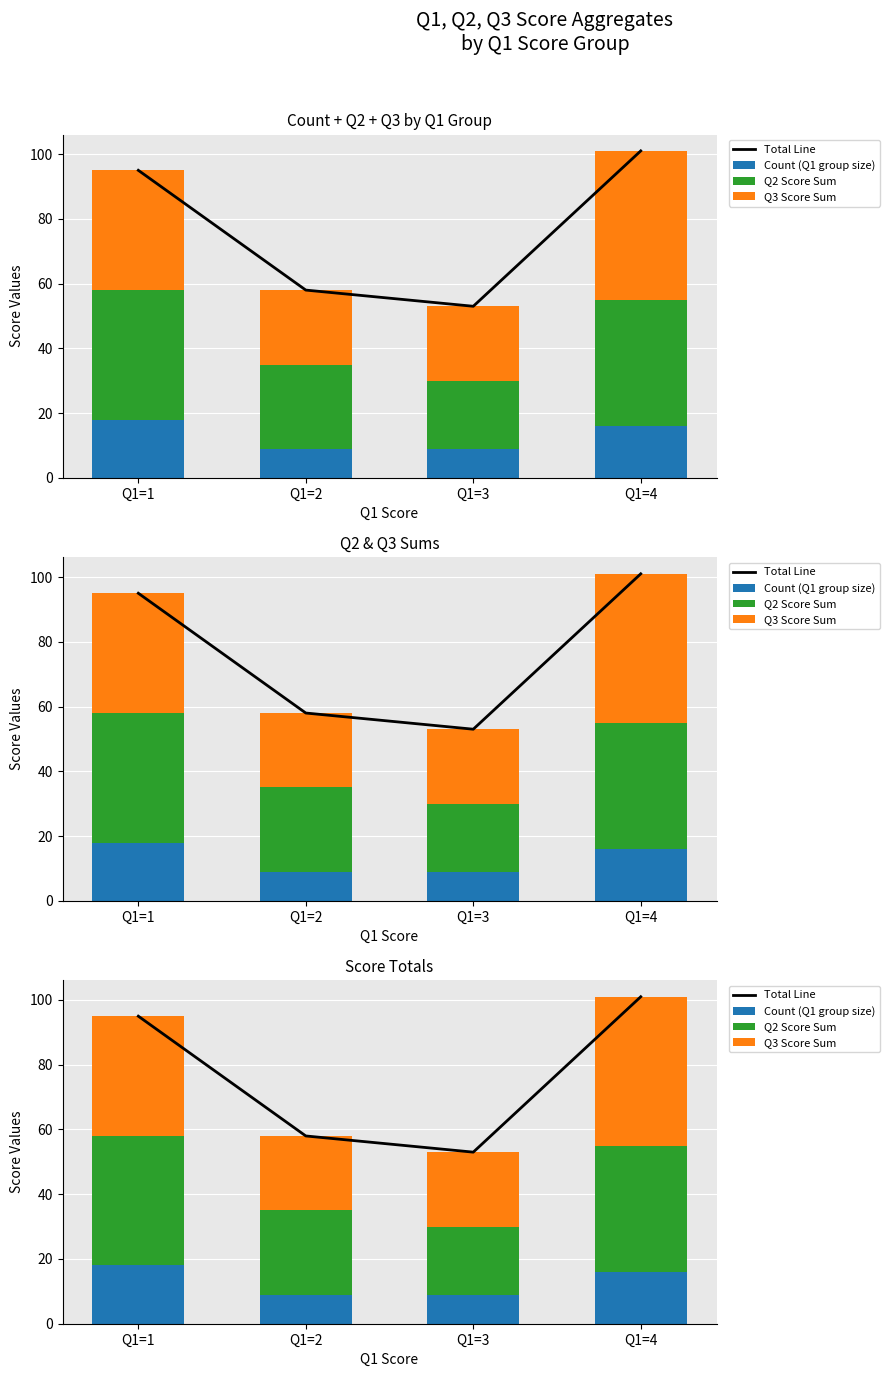

The Q3 Score Sum series shows 70 at Q1=4. True or false?

False